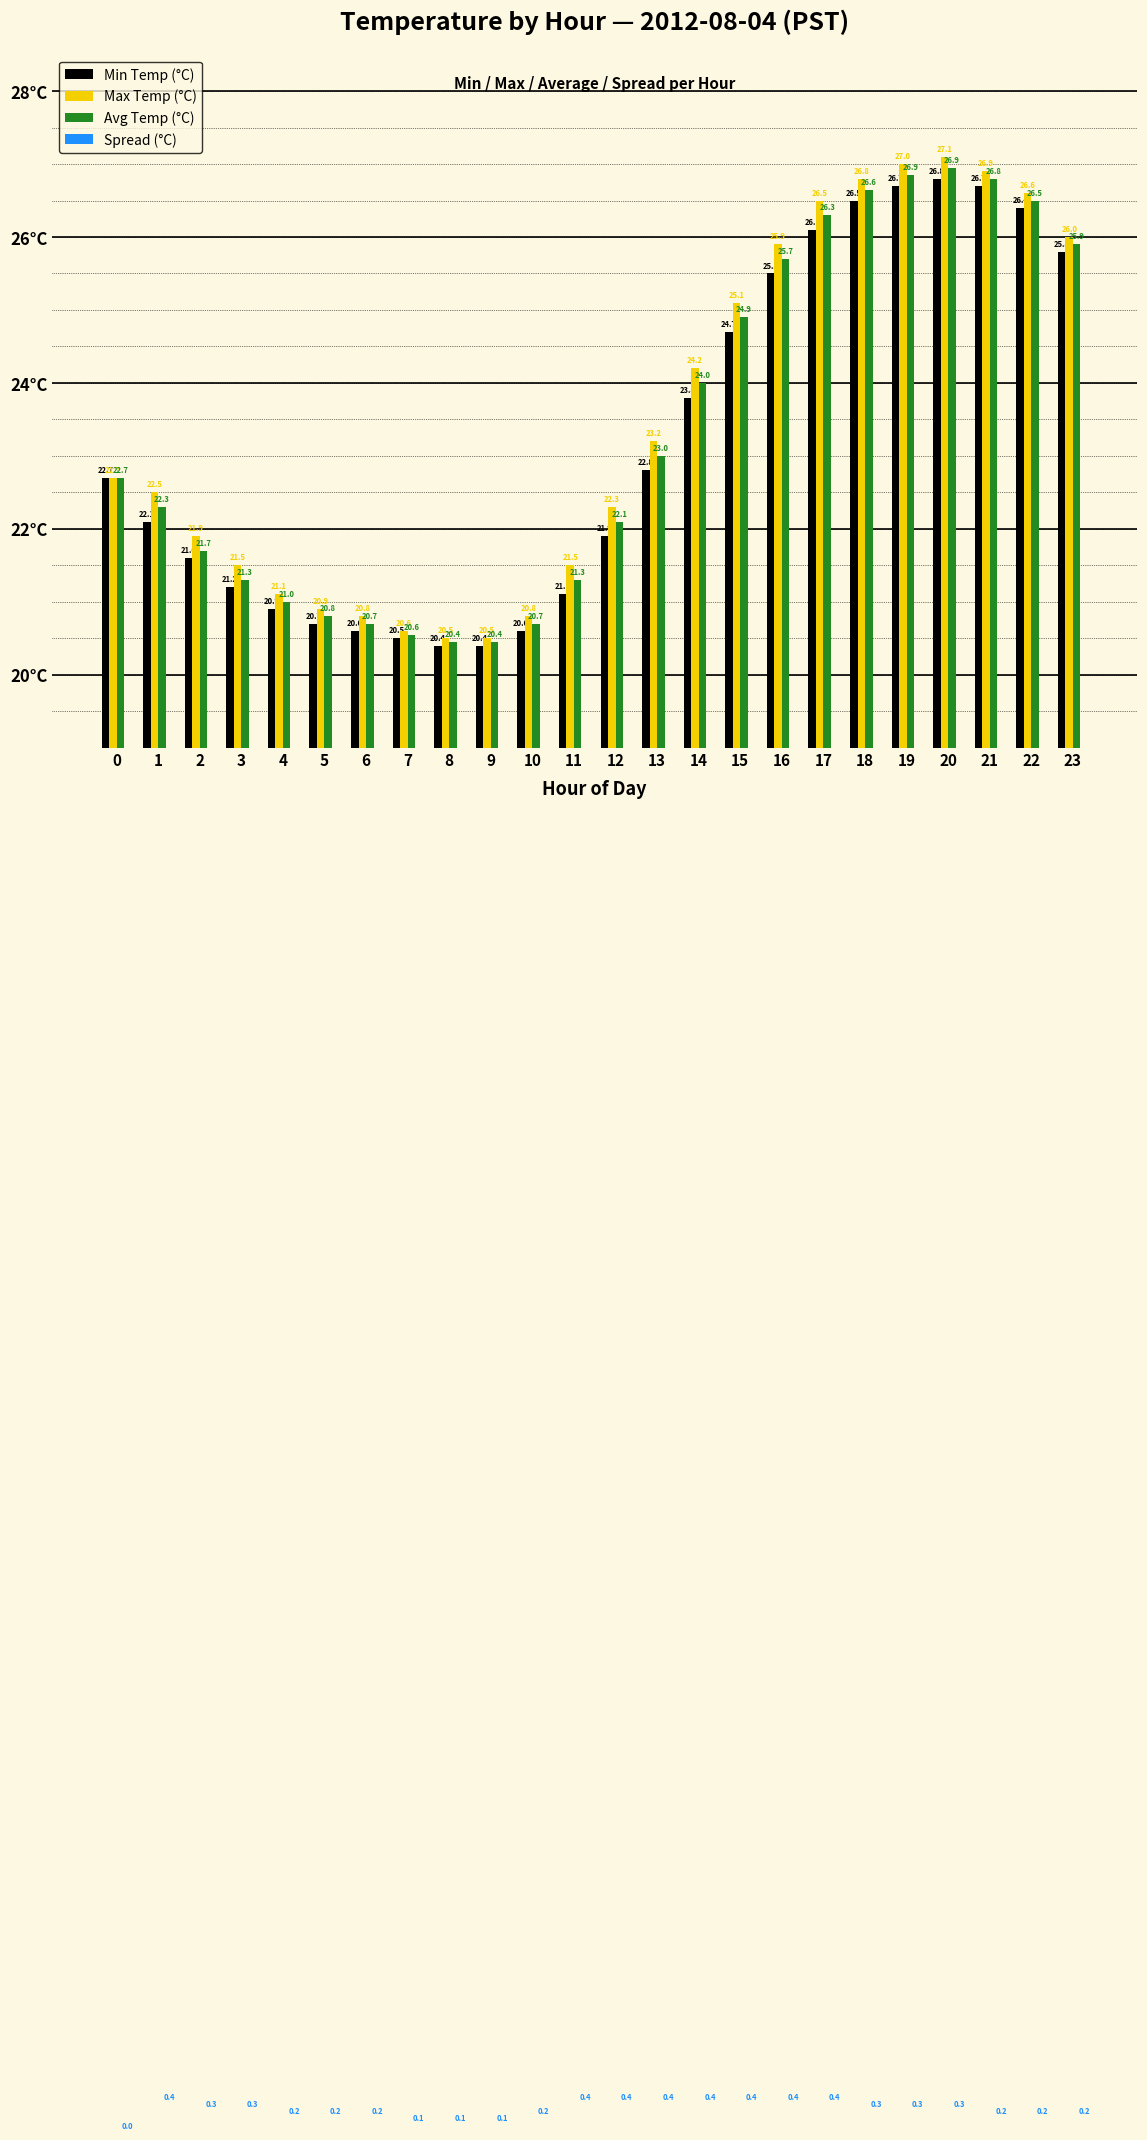

What is the maximum value shown in the chart?

27.1